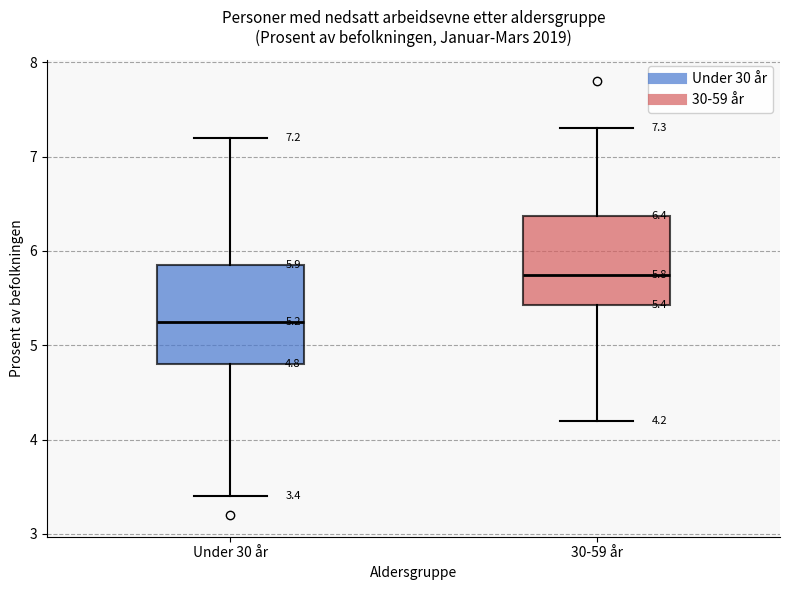

Which box has the highest median line?

30-59 år